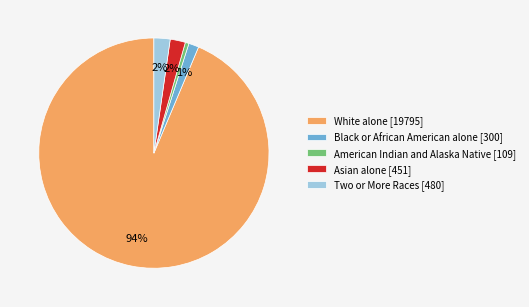

What percentage is the Two or More Races [480] slice, to the nearest percent?

2%